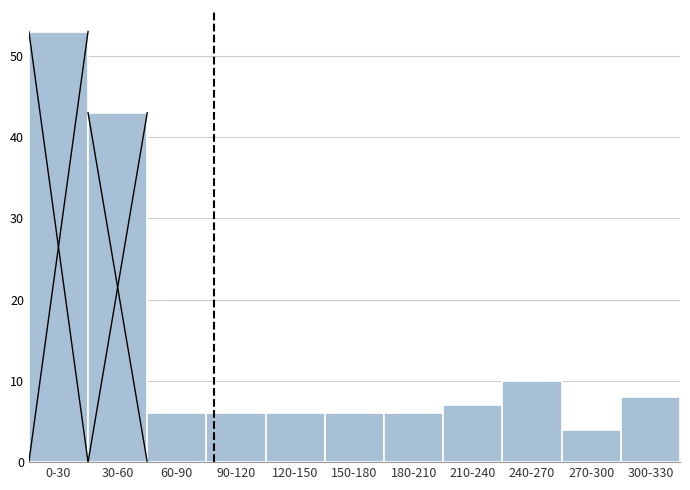

Reading left to right, what are all the values shown in this chart?

53	43	6	6	6	6	6	7	10	4	8